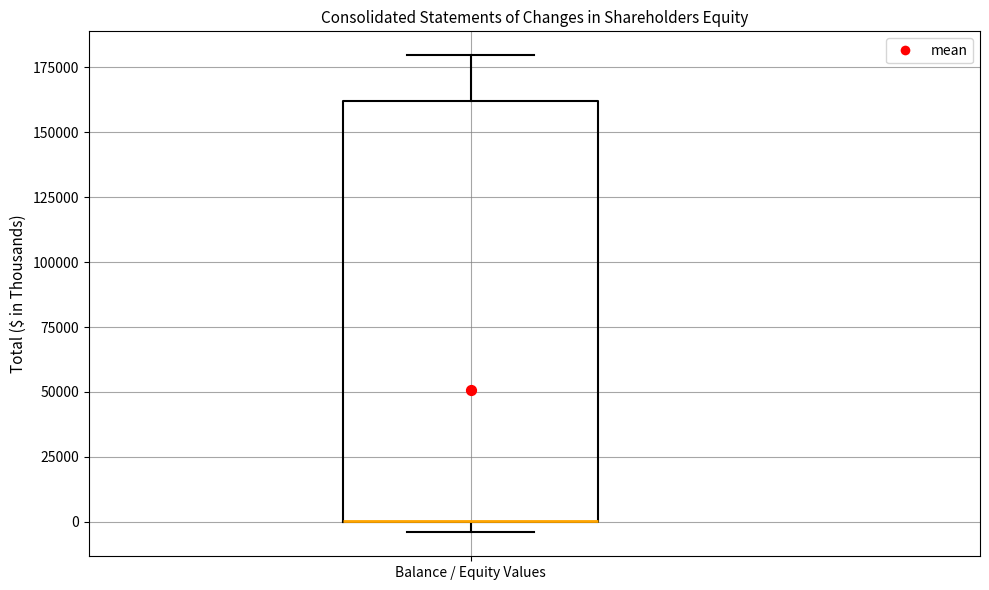

Where is the lower edge of the box for Balance / Equity Values on the y-axis? The values are not printed on the chart, so give them approximately, as read against the axis.

0